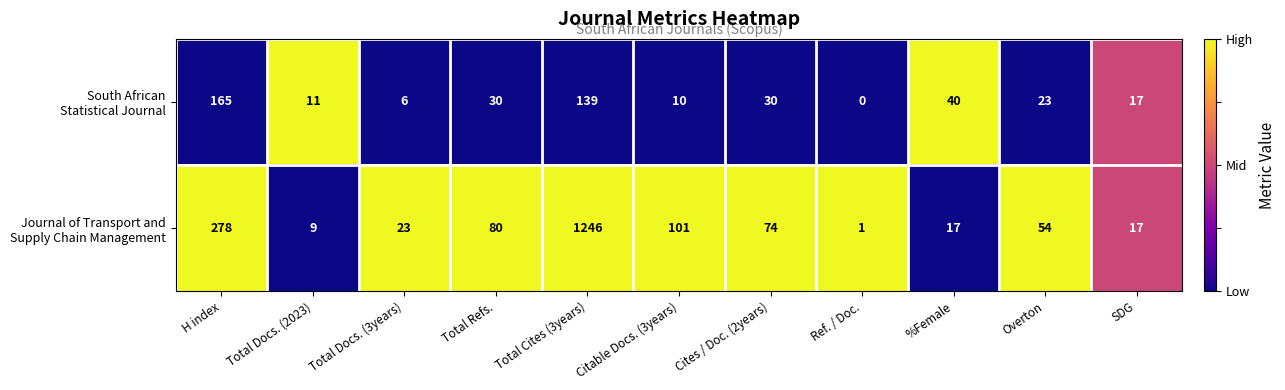

What is the spread (max minus min) of values at Ref. / Doc.?

1